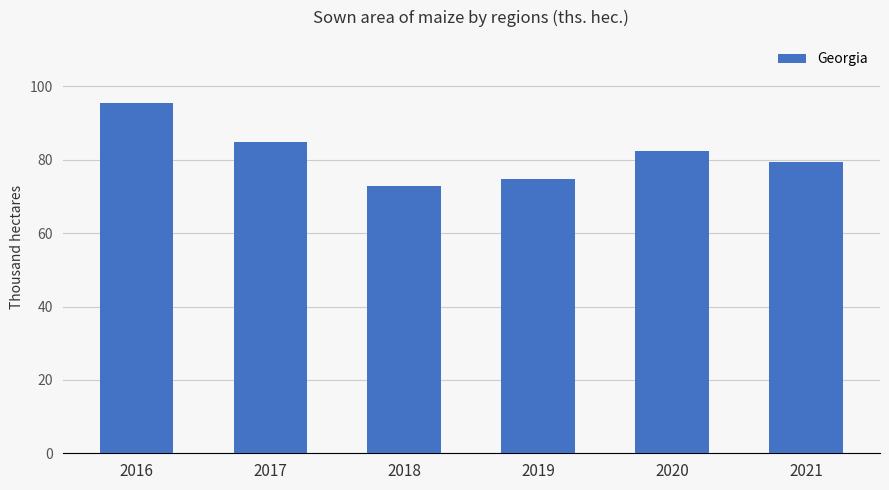

Which has a higher value, 2017 or 2019?

2017